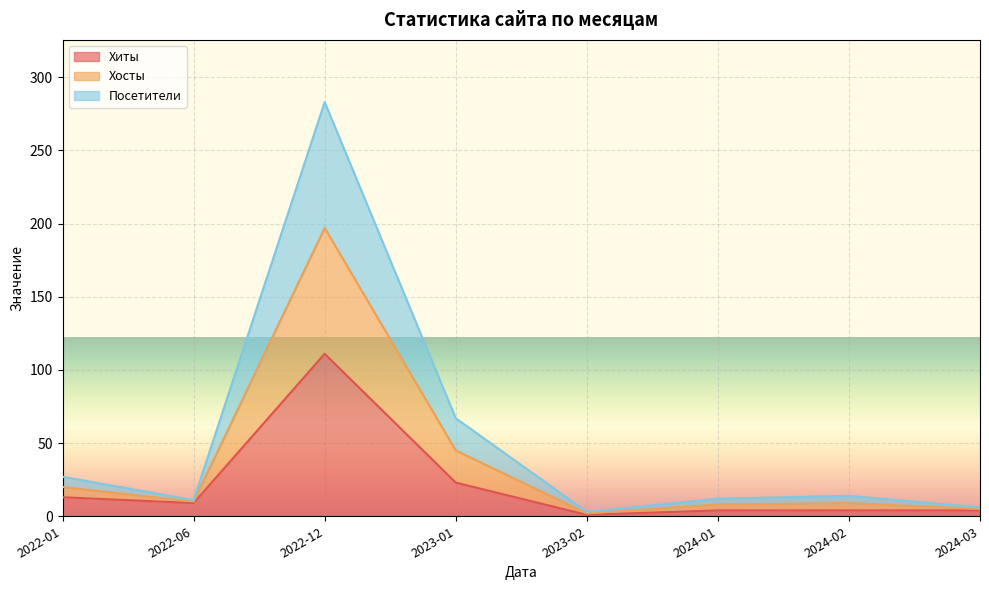

What is the label of the 6th point from the left?

2024-01